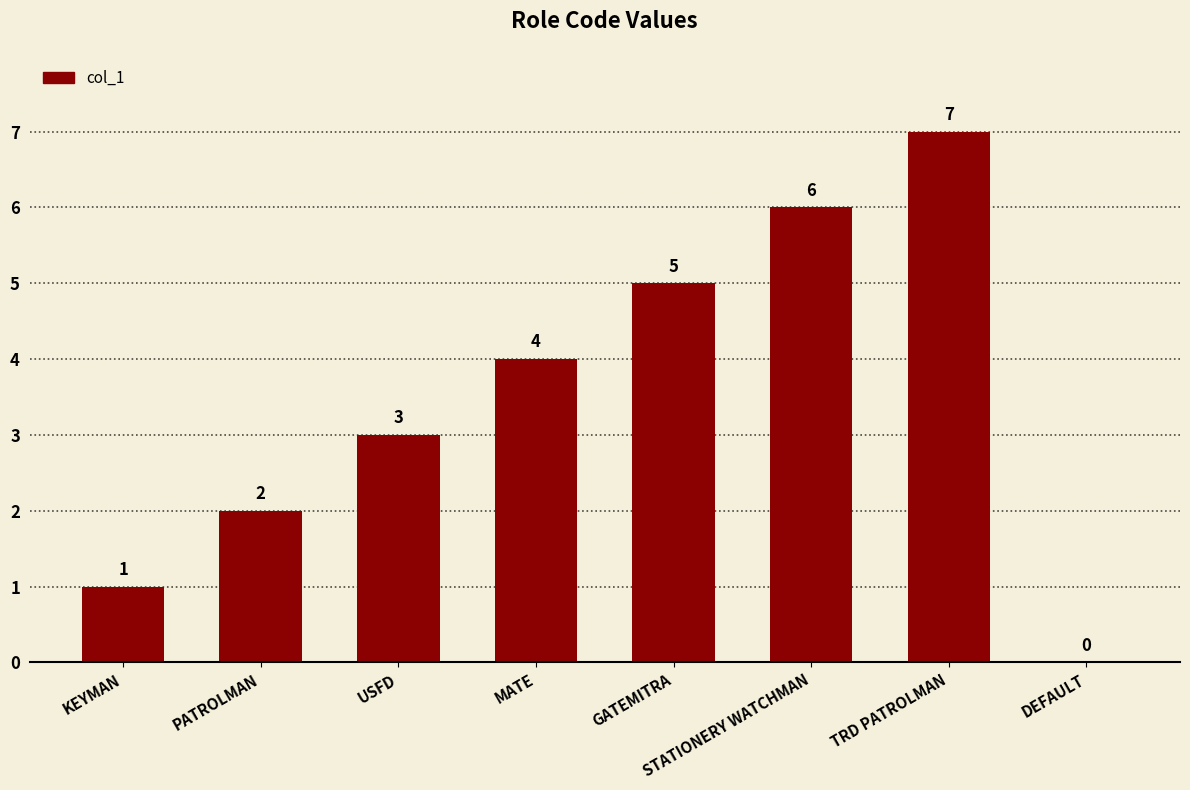

Reading left to right, transcribe all the data shown in this chart.

1	2	3	4	5	6	7	0